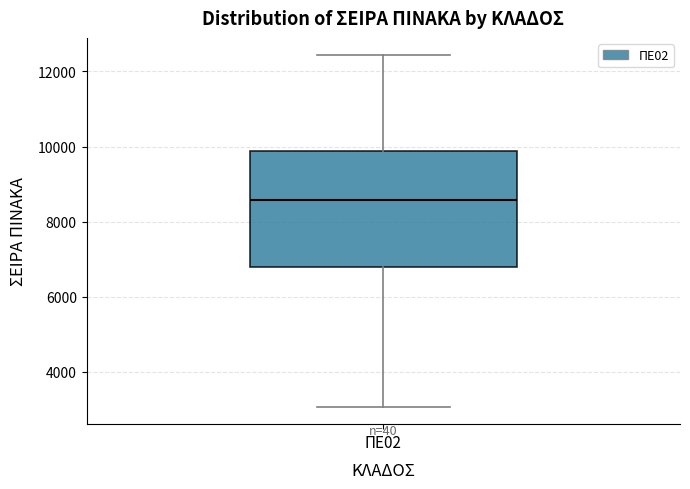

Where does the median line of the box for ΠΕ02 sit on the y-axis? The values are not printed on the chart, so give them approximately, as read against the axis.

8600